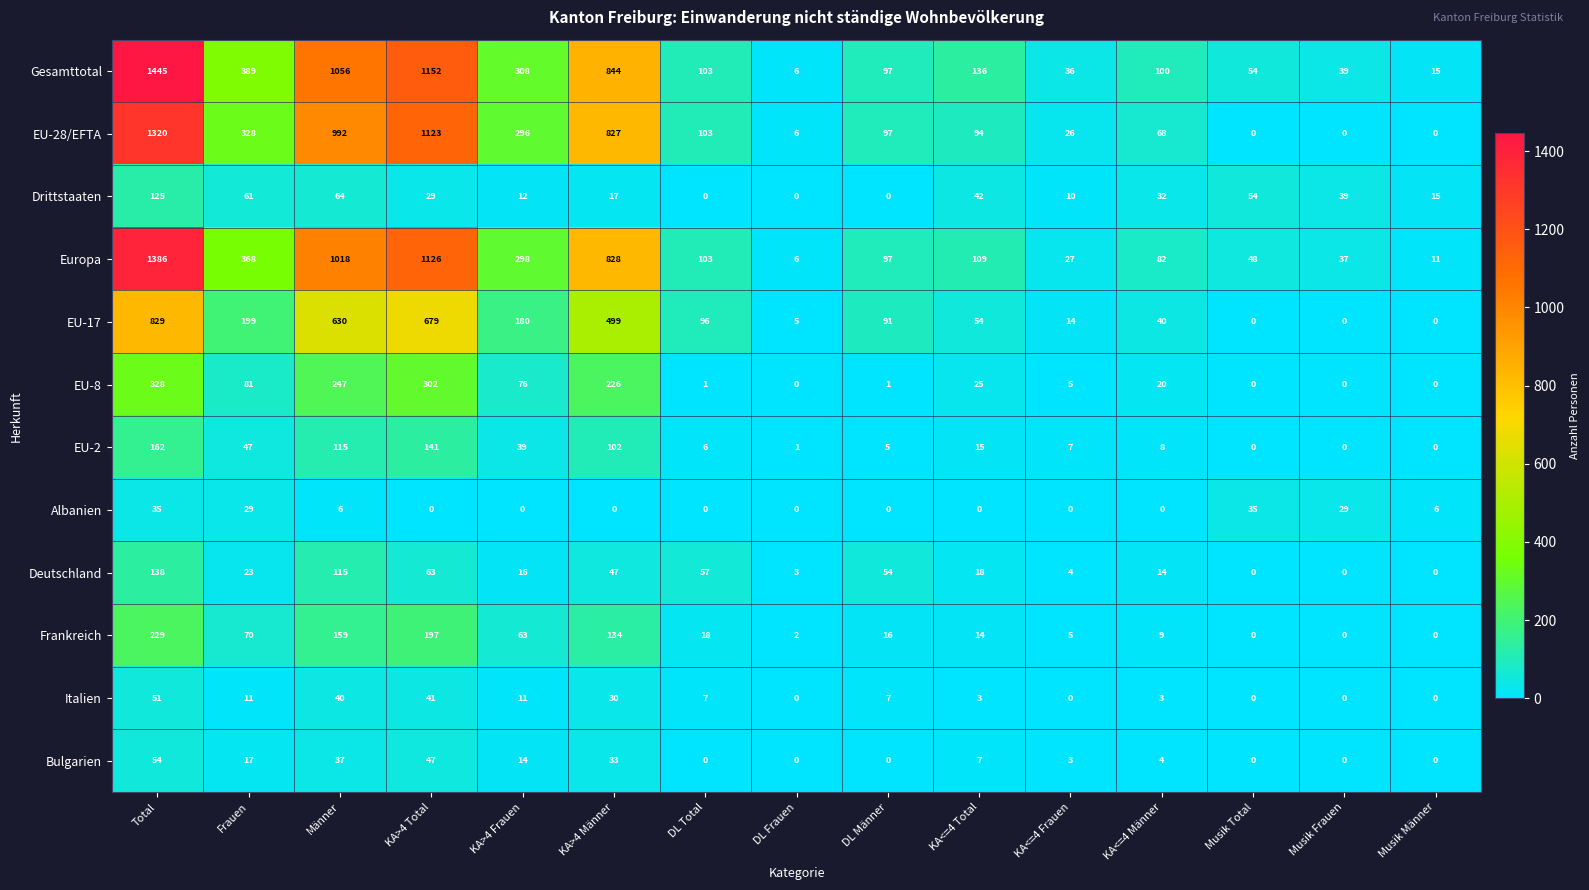

The value of Deutschland at Total is 87. True or false?

False